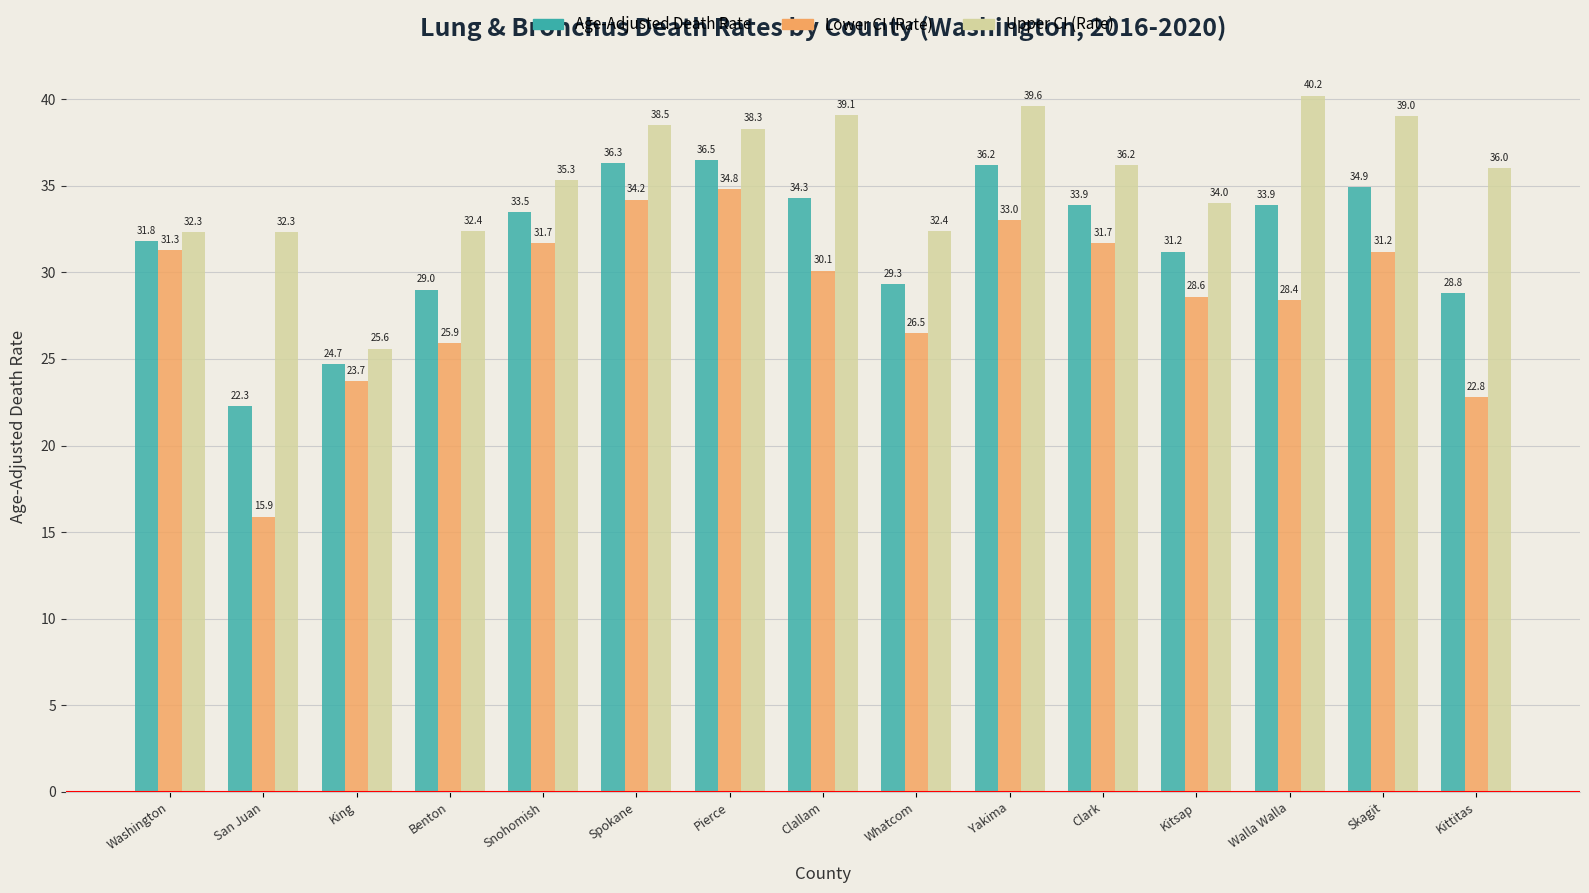

True or false: Lower CI (Rate) has a value of 7.7 at King.

False